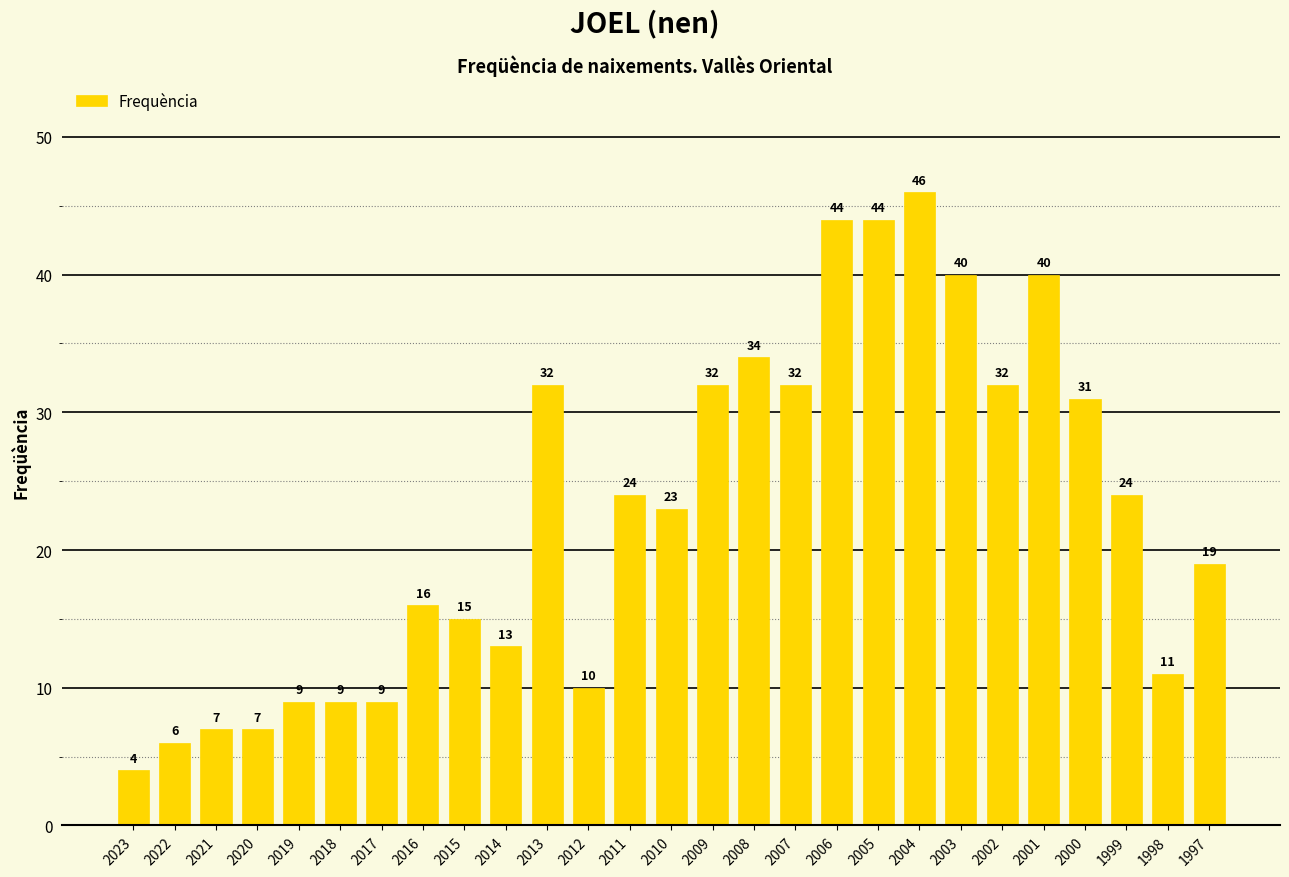

Read the value at 2010.

23